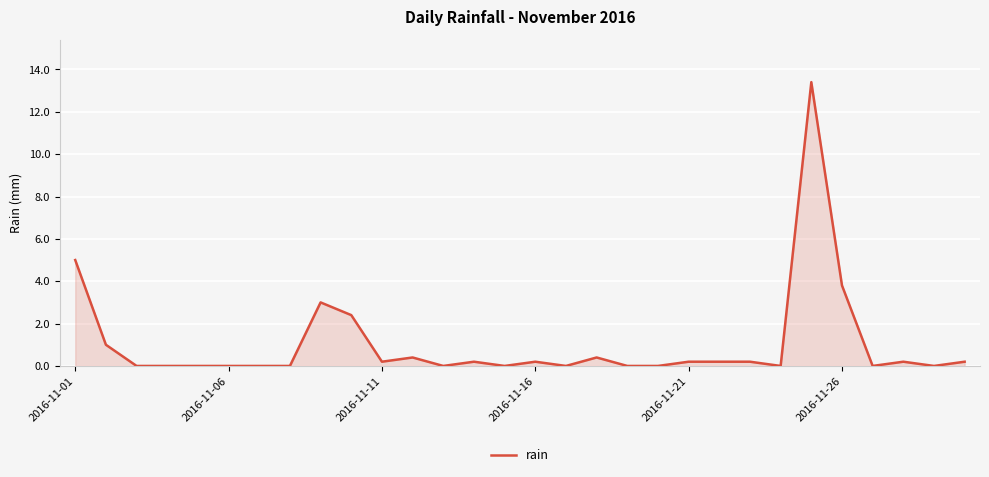

What is the greatest value displayed?

13.4